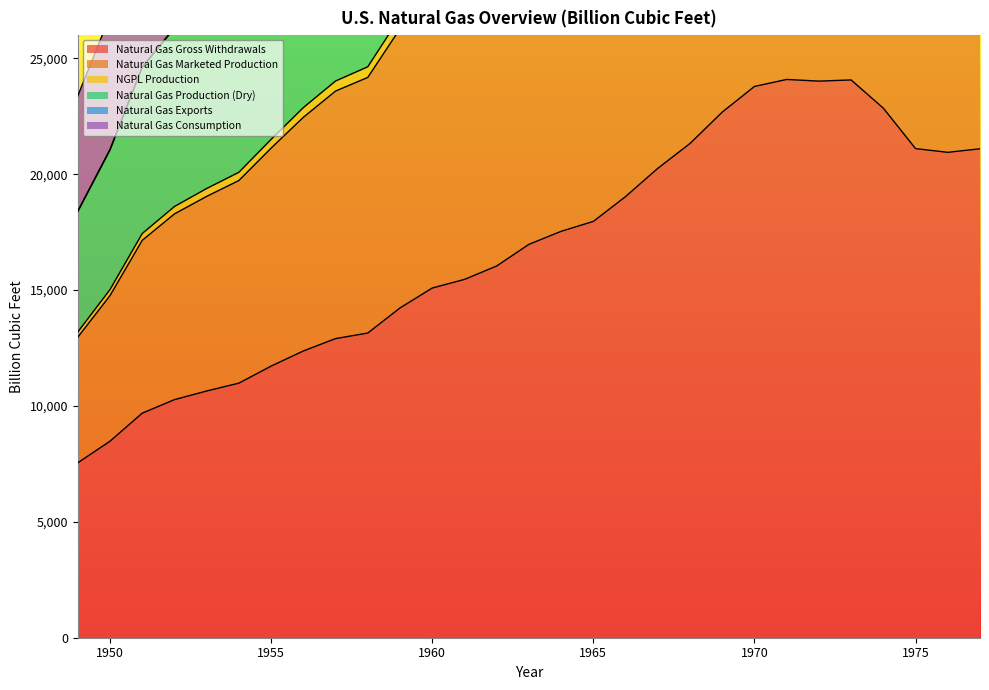

Reading left to right, transcribe all the data shown in this chart.

Natural Gas Gross Withdrawals: 7546.8	8479.6	9689.4	10272.6	10645.8	10984.9	11719.8	12372.9	12906.7	13146.6	14229.3	15087.9	15460.3	16039.0	16973.4	17535.6	17963.1	19033.8	20251.8	21325.0	22679.2	23786.5	24088.0	24016.1	24067.2	22849.8	21103.5	20943.8	21097.1
Natural Gas Marketed Production: 23377.5	26836.0	31438.4	33621.3	35107.2	36547.2	39255.2	41861.6	44155.0	45548.5	49661.1	52607.9	54468.4	57074.5	60453.9	63462.1	65348.5	69924.1	74064.4	78695.6	84183.2	88836.9	90947.7	91259.0	91488.8	87350.8	80931.1	80859.9	80724.2
NGPL Production: 13190.9	15021.6	17439.1	18605.2	19382.8	20081.7	21501.8	22872.8	24020.6	24634.9	26773.8	28401.8	29306.8	30539.2	32390.3	33804.7	34756.3	36979.8	39207.6	41475.3	44244.0	46613.5	47464.2	47455.8	47631.3	45337.8	42084.5	41750.3	41985.1
Natural Gas Production (Dry): 18406.4	21069.5	24628.3	26326.9	27468.0	28498.7	30561.5	32572.7	34308.8	35245.8	38339.9	40641.3	41979.1	43808.0	46483.7	48648.3	50068.7	53471.7	56676.0	60063.5	64127.0	67697.5	69154.3	69157.5	69439.5	66127.6	61393.5	60913.4	61203.6
Natural Gas Consumption: 18386.3	21043.8	24604.1	26299.5	27439.6	28469.9	30530.5	32536.8	34267.2	35207.1	38321.5	40630.0	41968.4	43792.2	46466.7	48628.7	50042.6	53447.1	56594.4	59969.8	64075.7	67627.7	69074.1	69079.5	69362.3	66050.8	61320.9	60848.7	61148.0